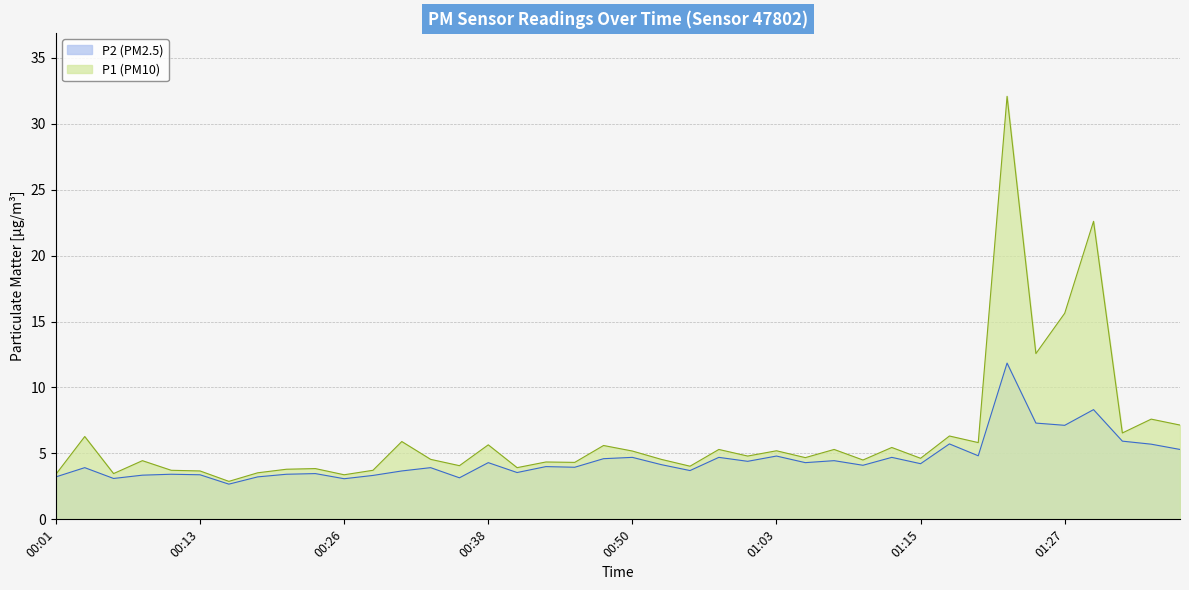

The value of P1 at 00:18 is 3.5. True or false?

True